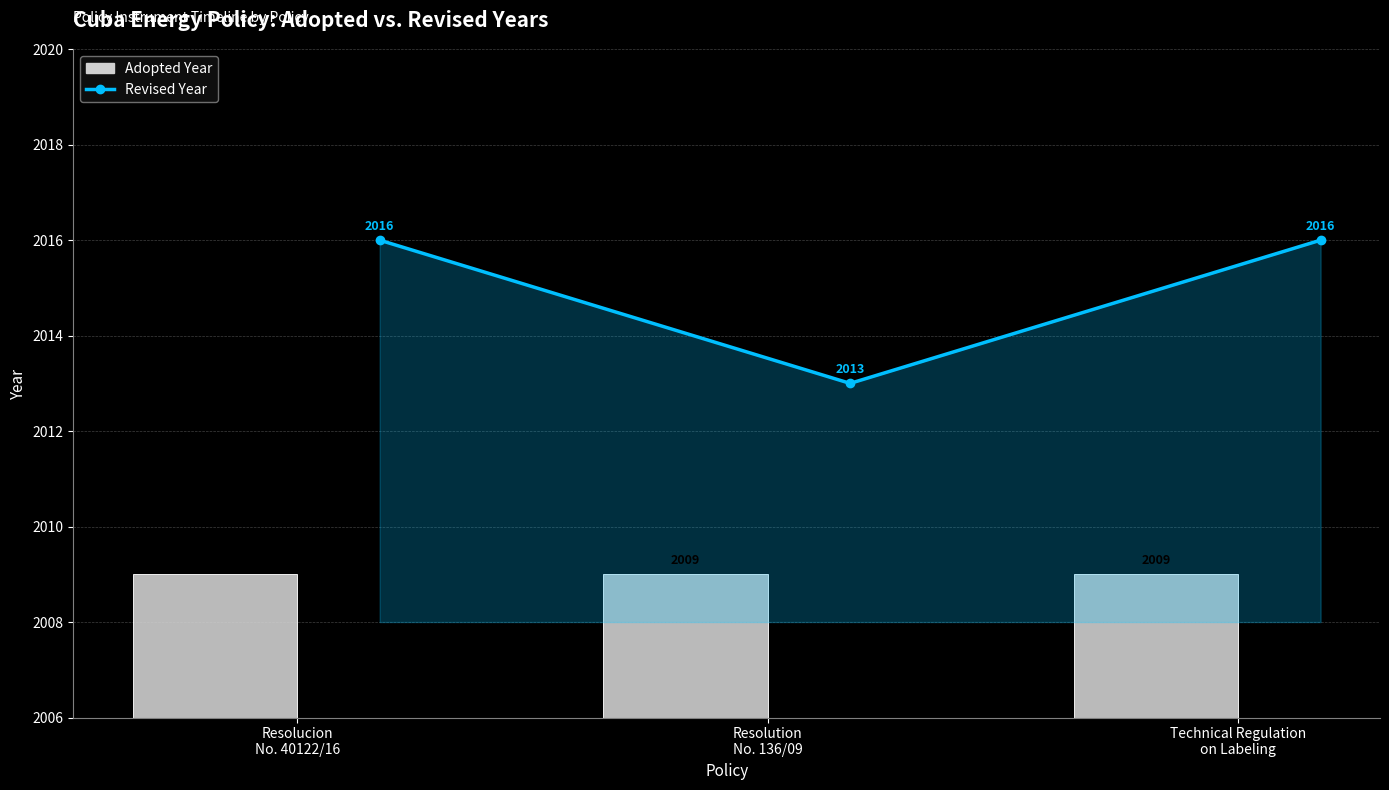

At which label is Revised Year closest to 2014?

Resolution
No. 136/09